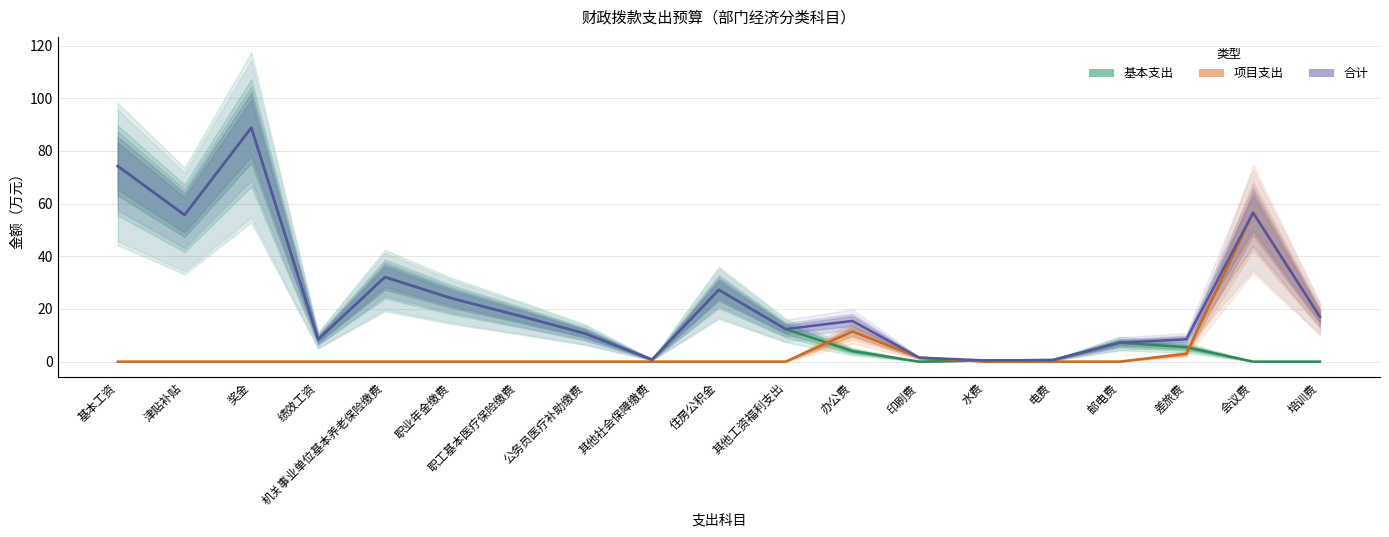

Which series ends up on top after the final intersection of 基本支出 and 项目支出?

项目支出